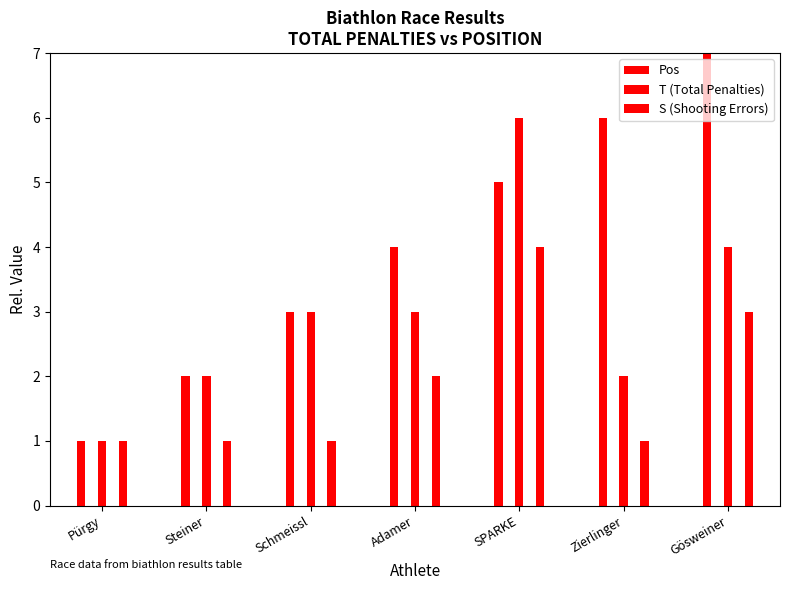

Which has a higher value, SPARKE or Schmeissl?

SPARKE